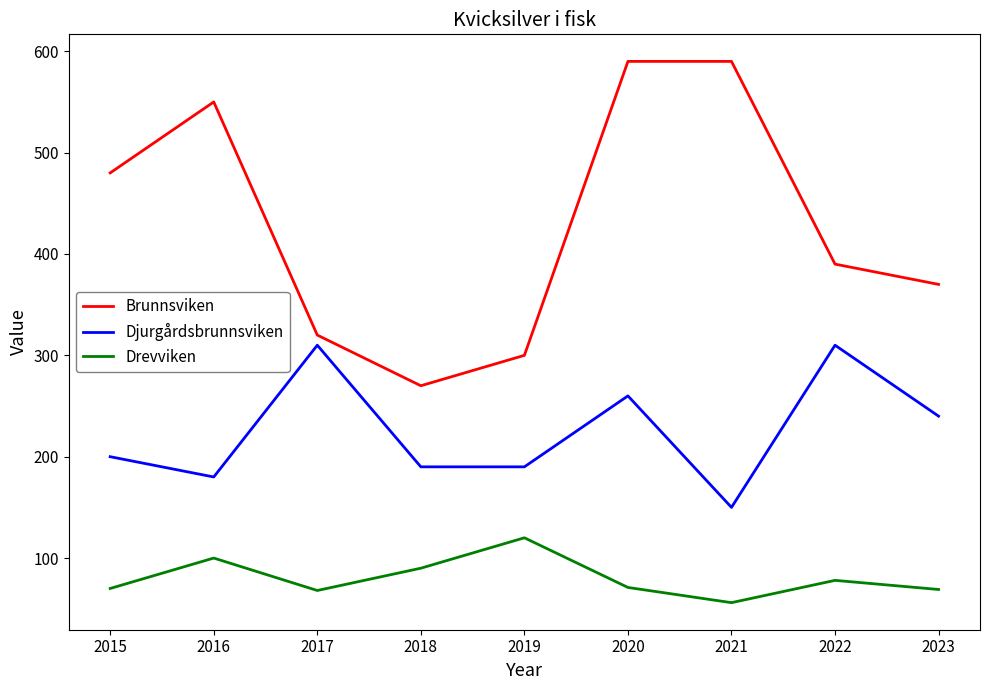

Rank the series by their maximum value, from lowest to highest.

Drevviken, Djurgårdsbrunnsviken, Brunnsviken